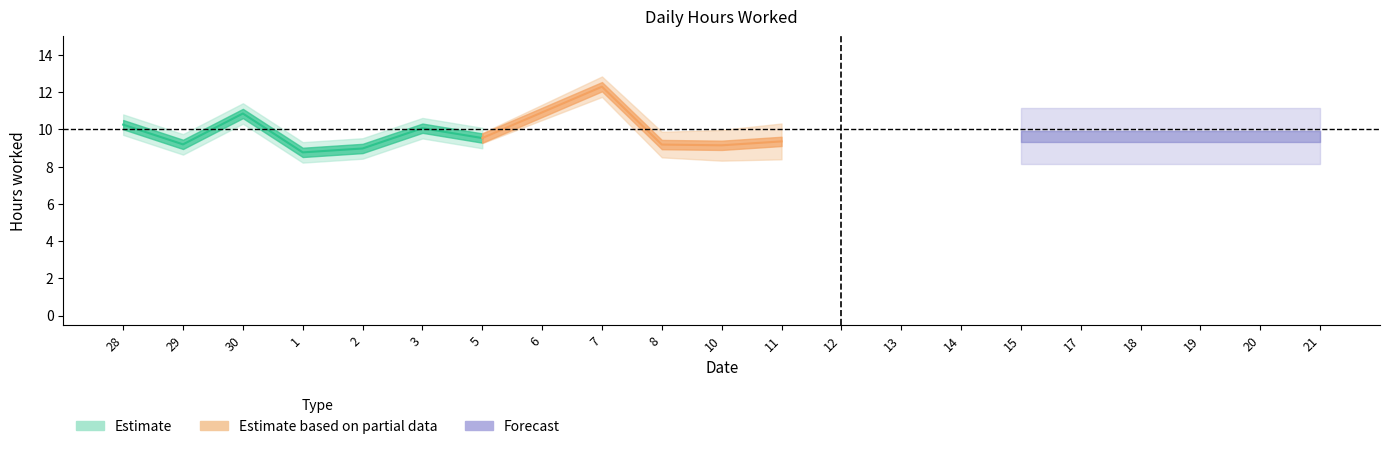

Does the chart have visible grid lines?

No